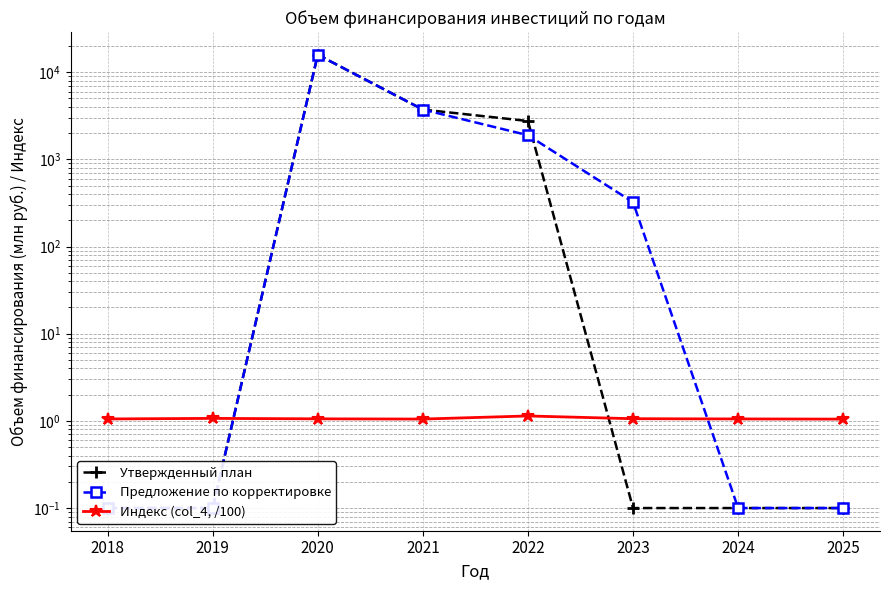

Does the chart have visible grid lines?

Yes